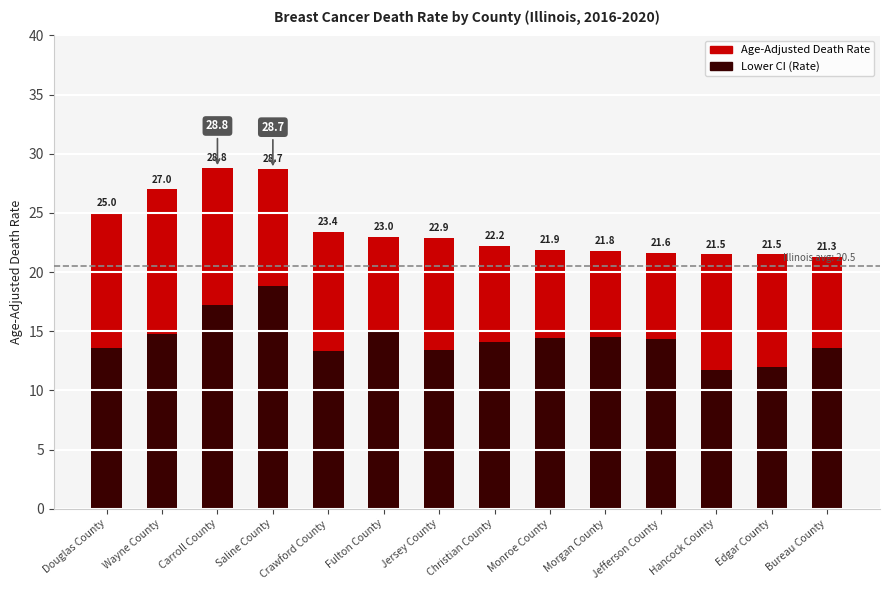

Does the chart contain any negative values?

No